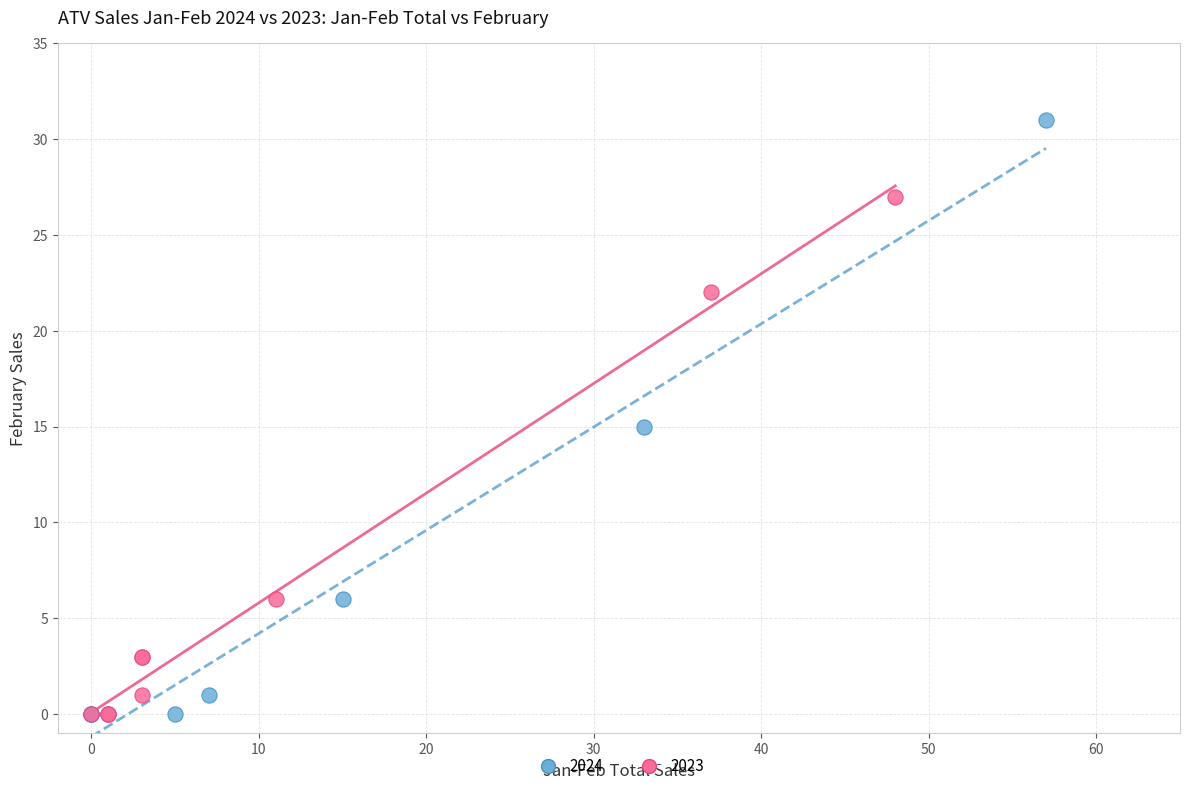

Which series contains the highest Y value?

2024